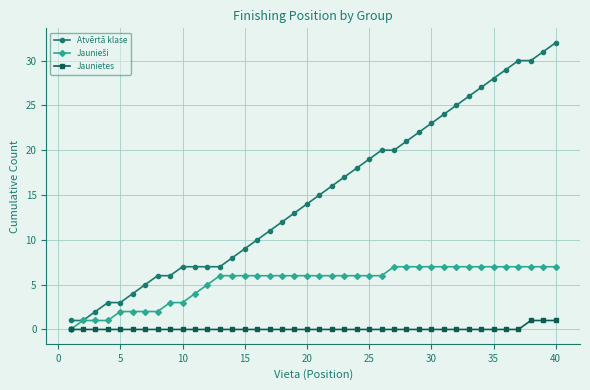

How many lines are shown in the chart?

3